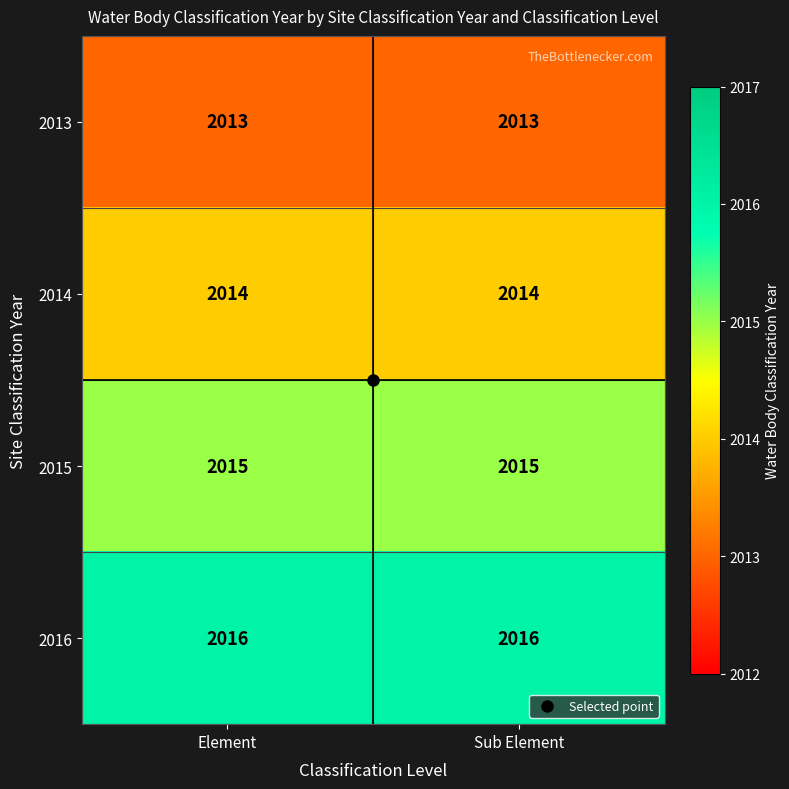

What is the spread (max minus min) of values at Element?

3